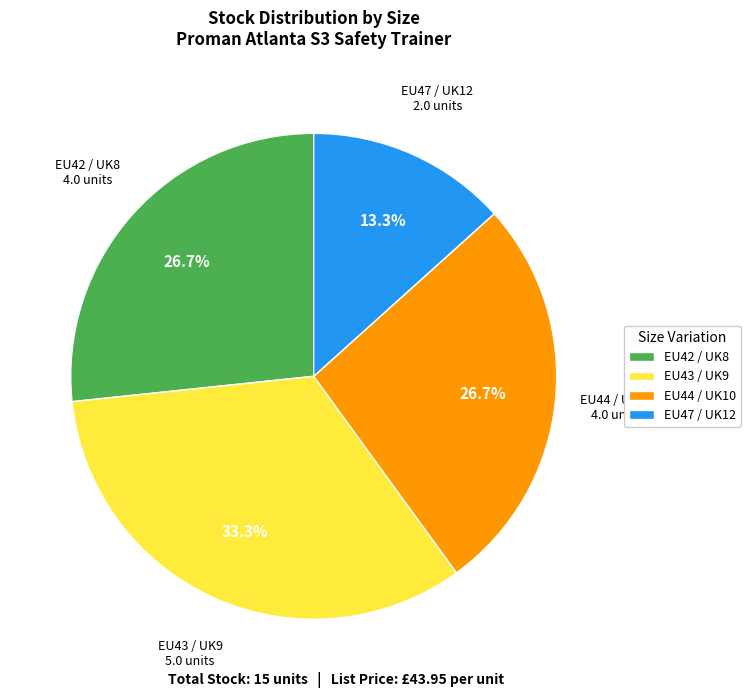

Which slice is the largest?

EU43 / UK9